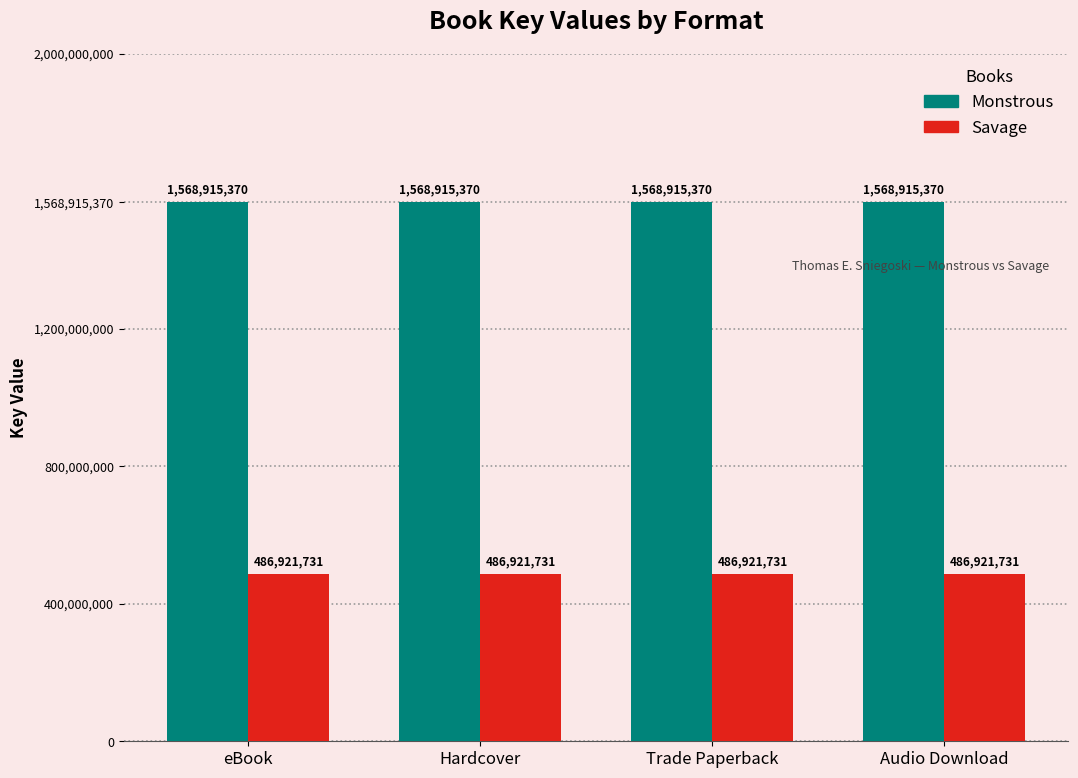

What is the sum of the Savage values at eBook and Trade Paperback?

973843462